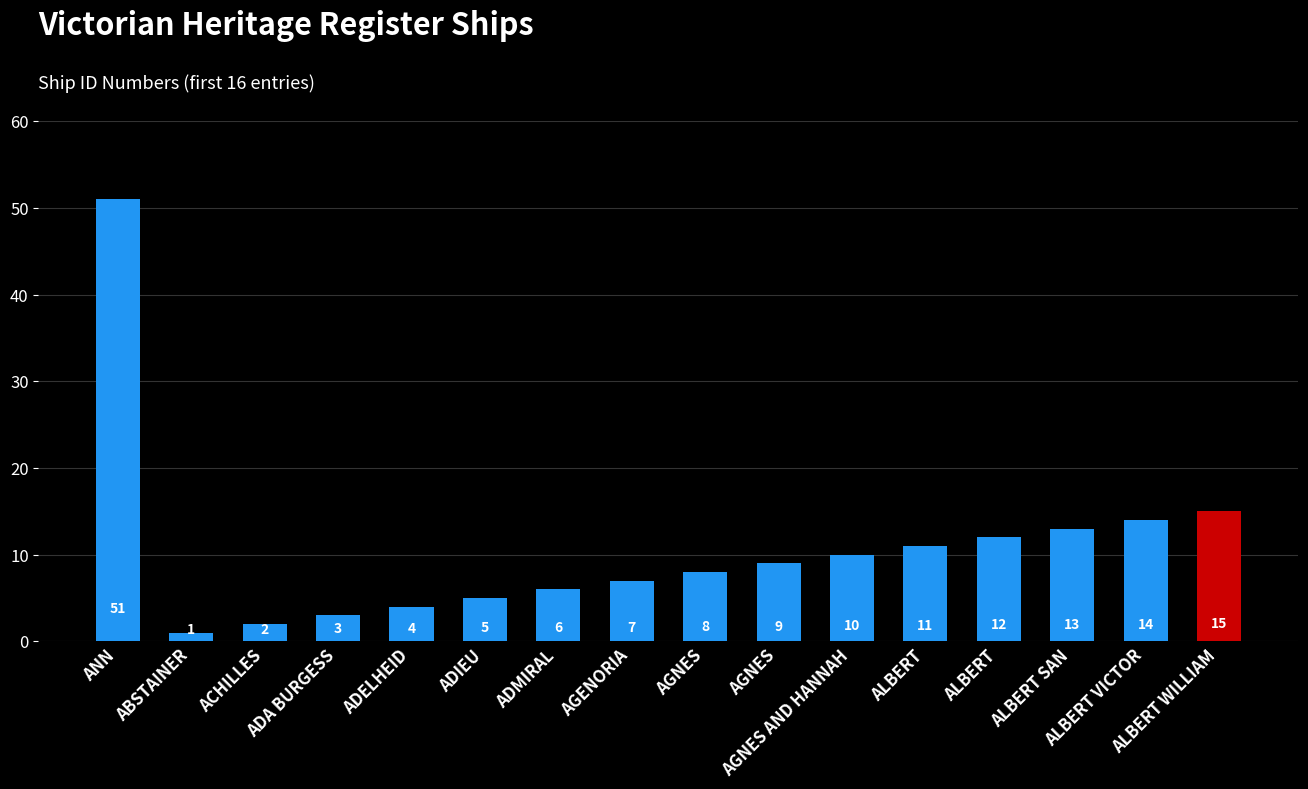

What is the difference between the second highest and second lowest values?

13